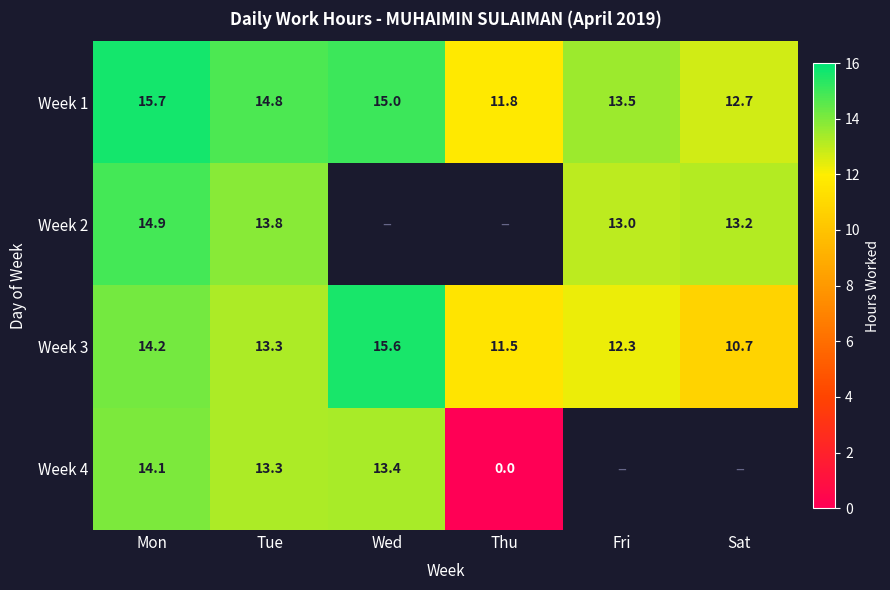

Is the value of Week 2 at Mon greater than the value of Week 1 at Sat?

Yes